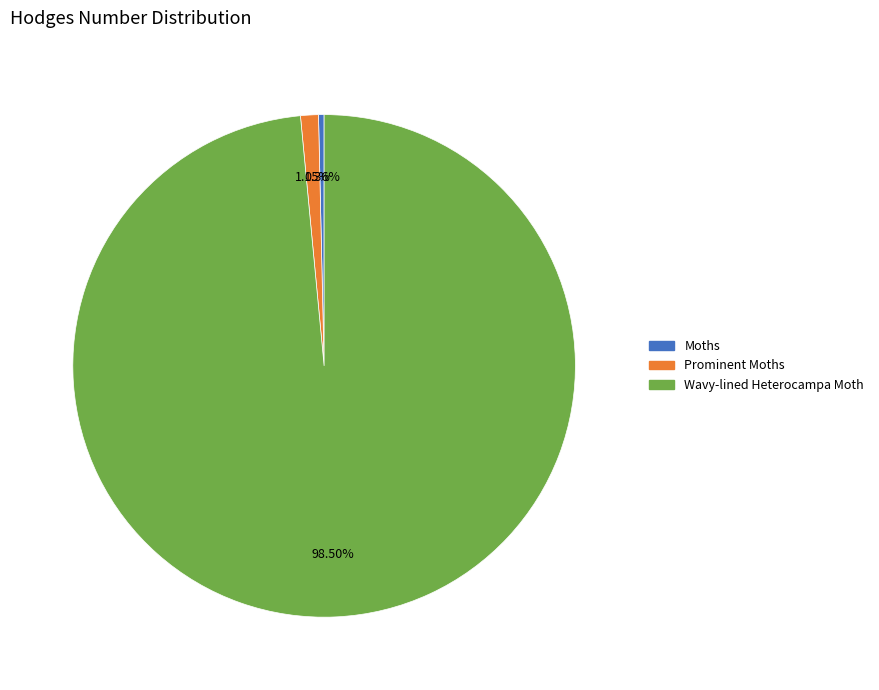

Is there a majority slice in this chart?

Yes